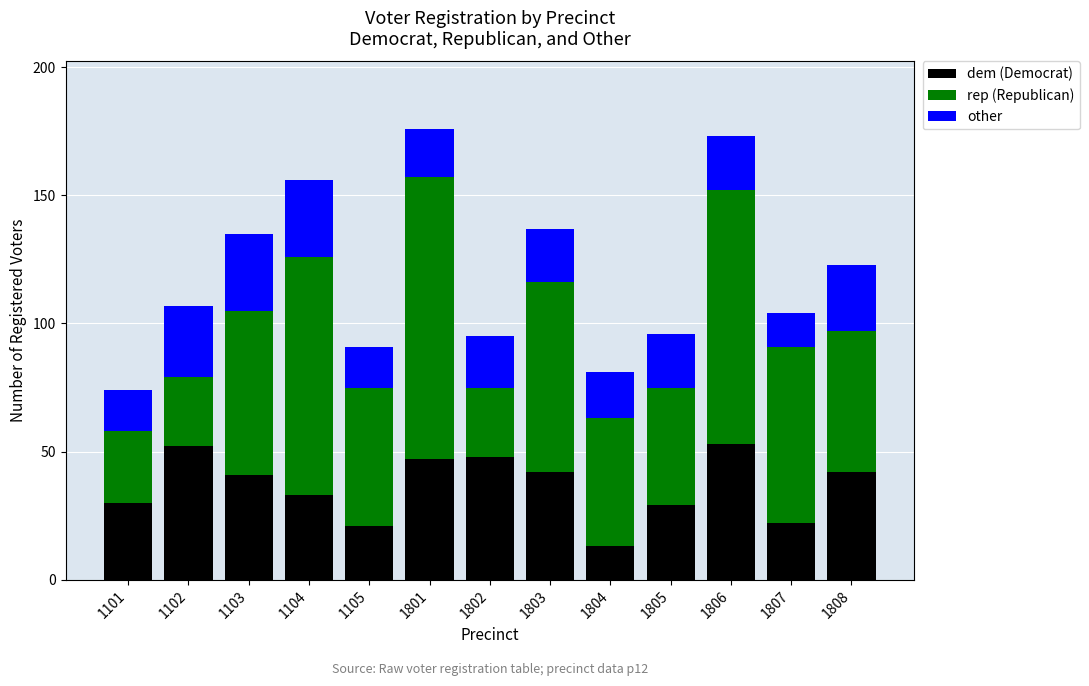

How many distinct data groups are displayed?

3